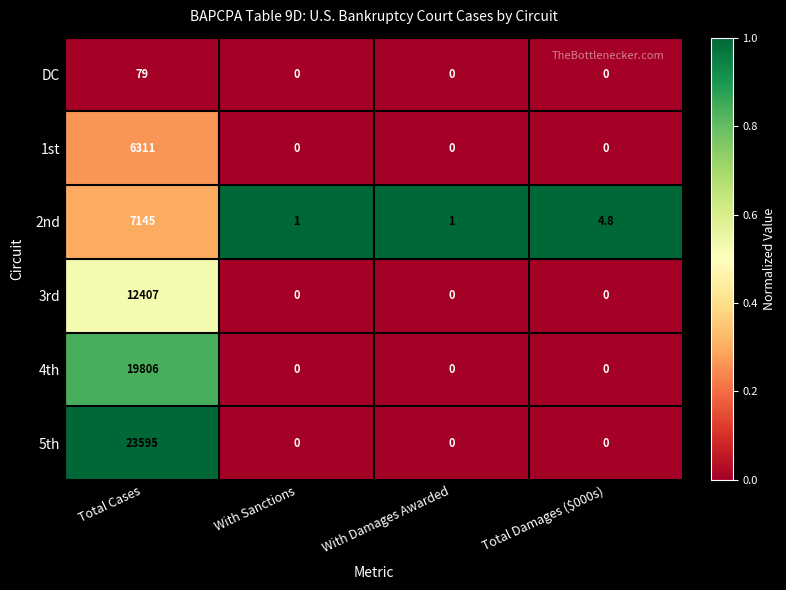

Which series has the largest range (max minus min)?

5th